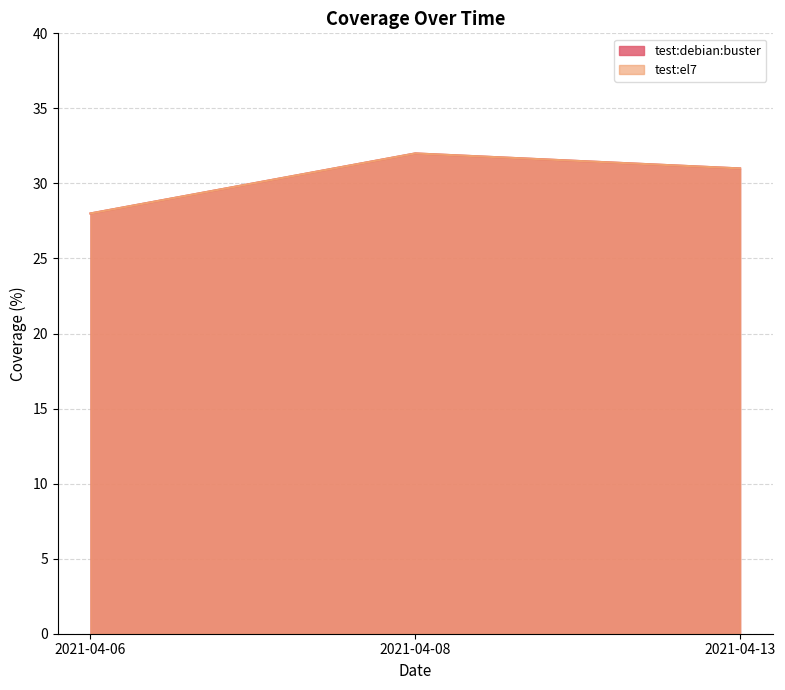

How many categories are shown in the chart?

3